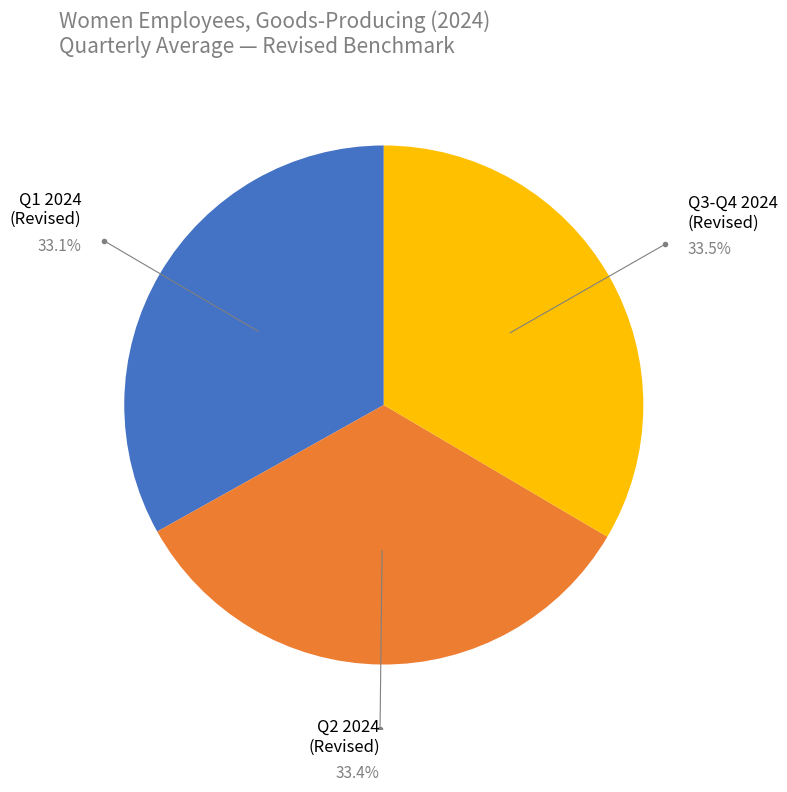

Is there a majority slice in this chart?

No